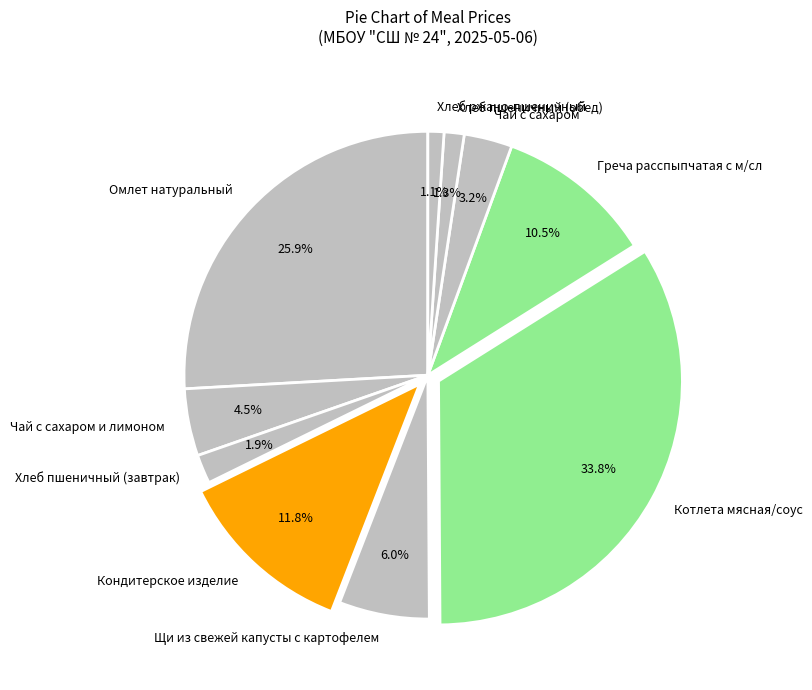

What is the largest slice in the pie chart?

Котлета мясная/соус